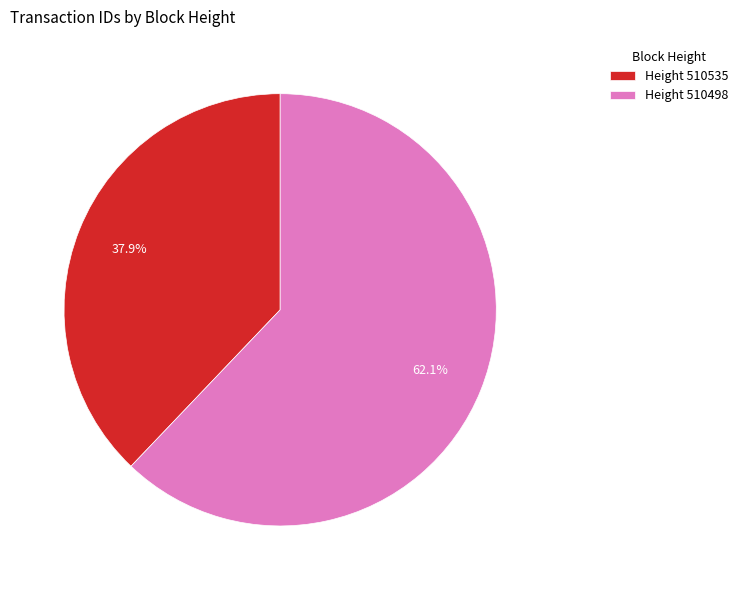

How much of the chart is everything except Height 510535?

62.1%